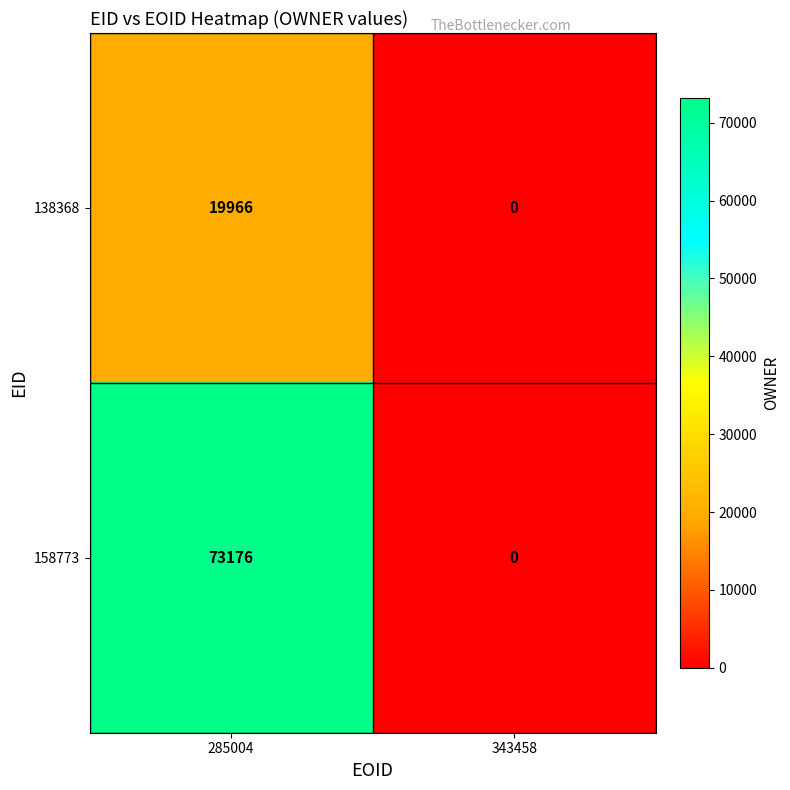

Reading left to right, extract all data points from this chart.

138368: 19966	0
158773: 73176	0